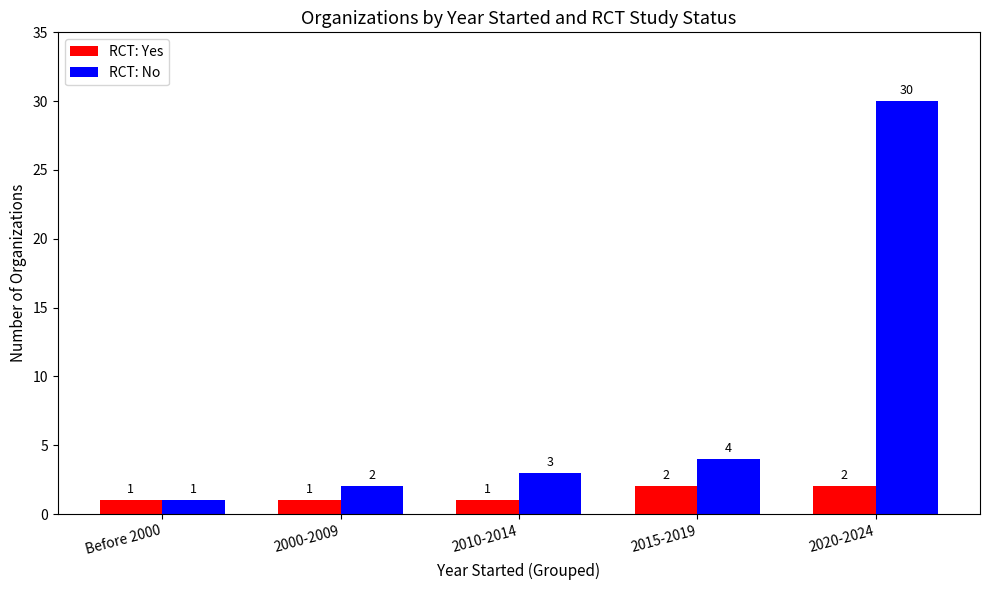

List the labels in order of RCT: No value, largest first.

2020-2024, 2015-2019, 2010-2014, 2000-2009, Before 2000